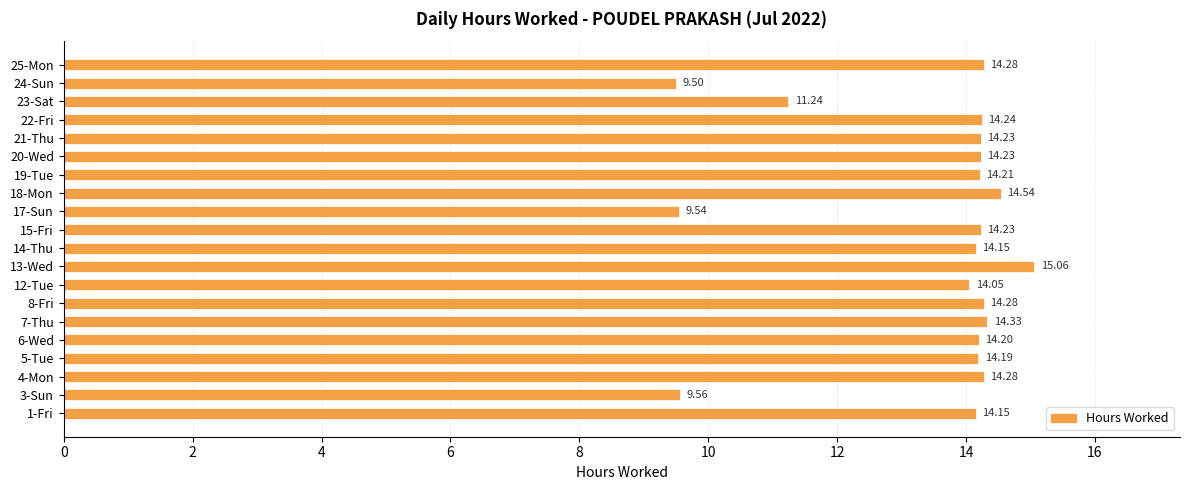

Are the bars horizontal?

Yes